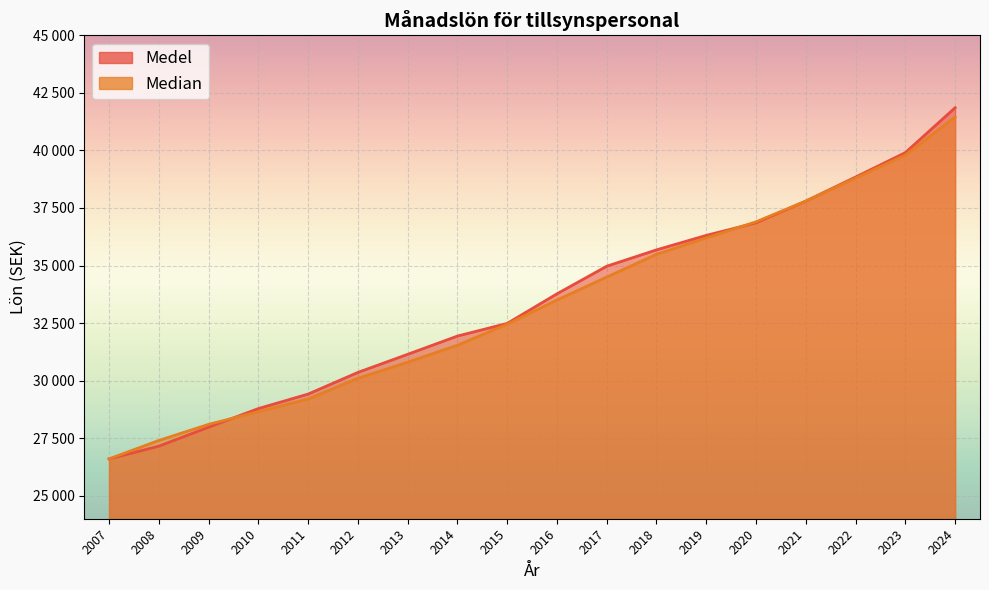

What is the difference between the Median values at 2017 and 2007?

7900.0